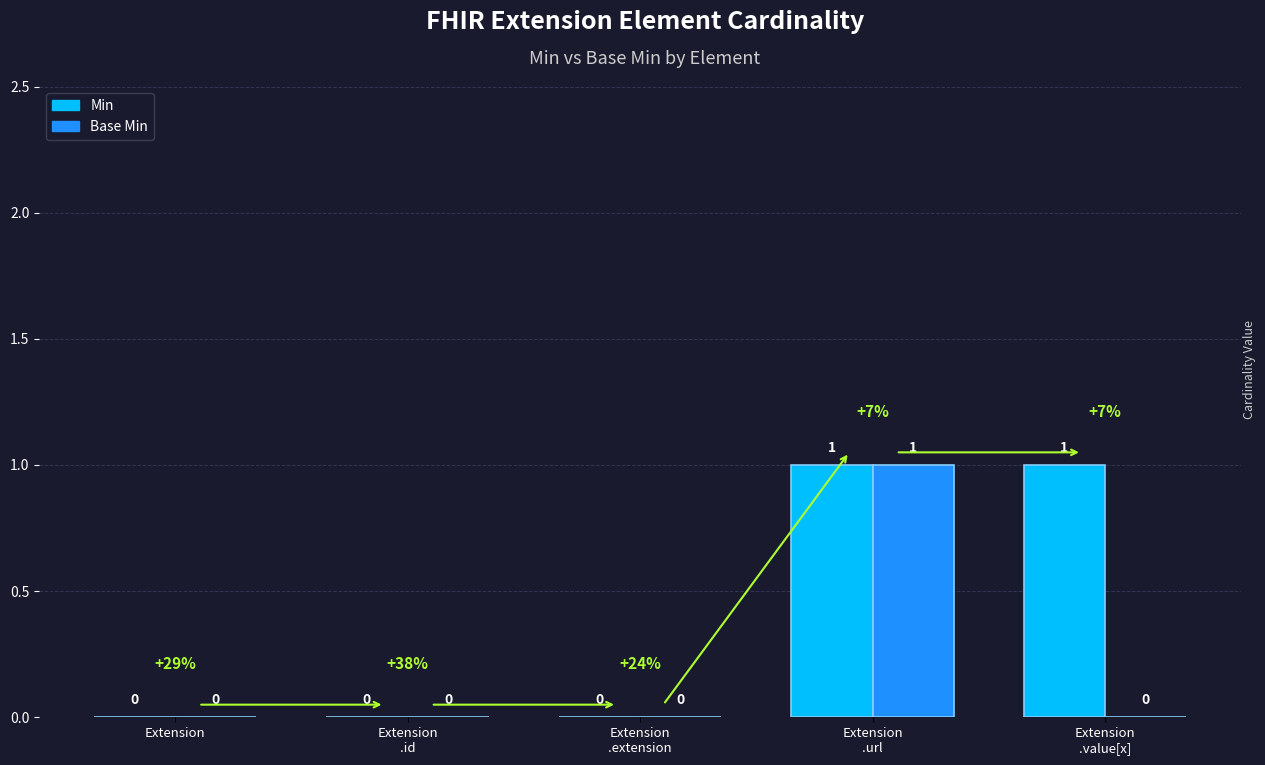

Is it true that Base Min equals 1 at Extension?

False